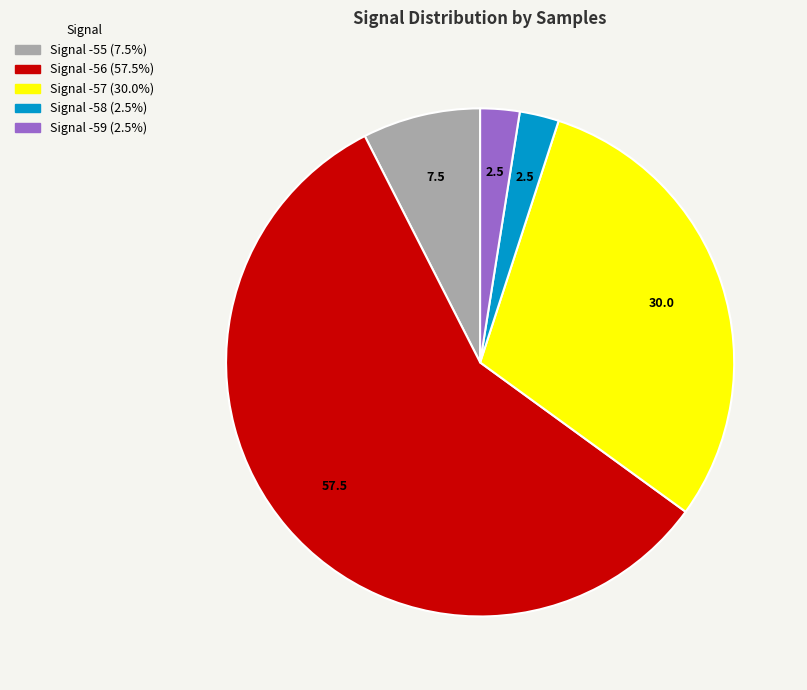

Is there a majority slice in this chart?

Yes